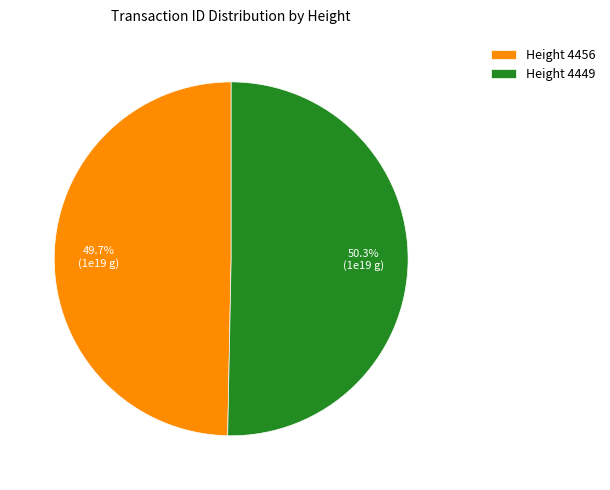

What is the smallest slice in the pie chart?

Height 4456